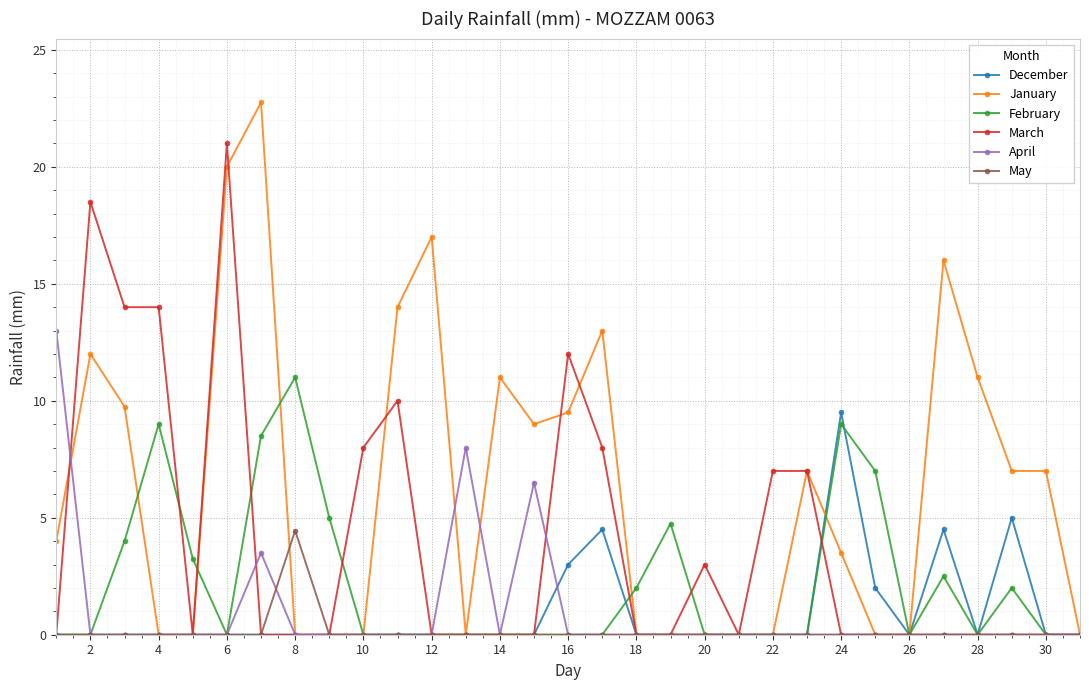

Which series has the largest range (max minus min)?

January